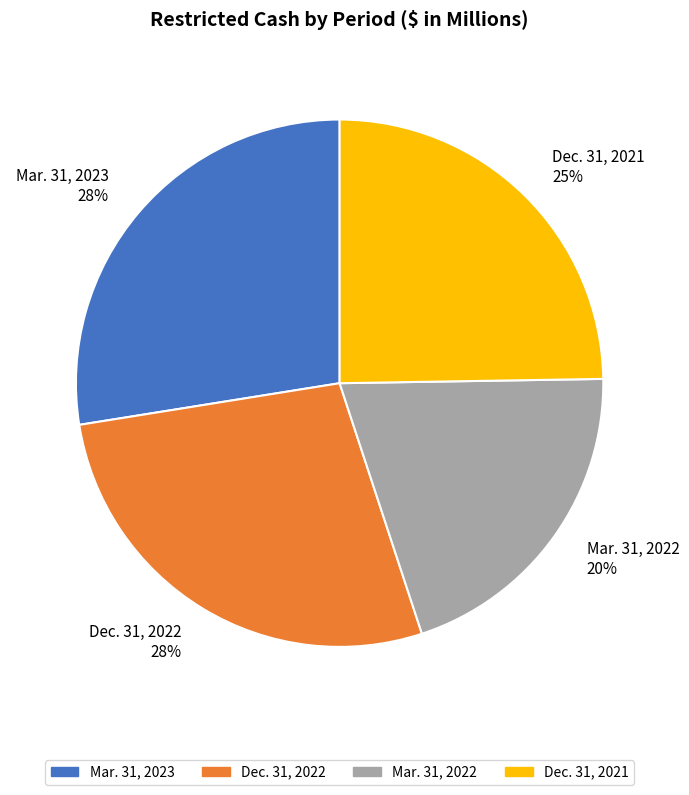

Do Mar. 31, 2022 and Dec. 31, 2022 together represent more than half of the pie?

No